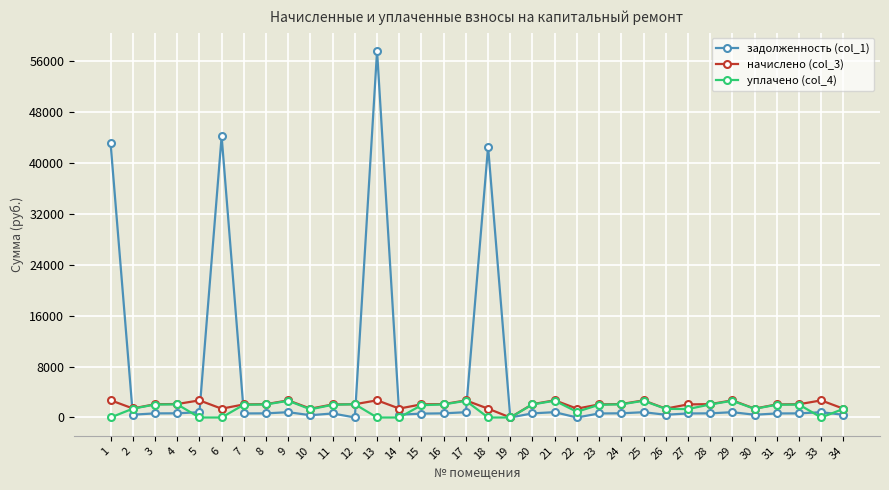

What is the value of the задолженность (col_1) point at the 32nd from the left?

644.8